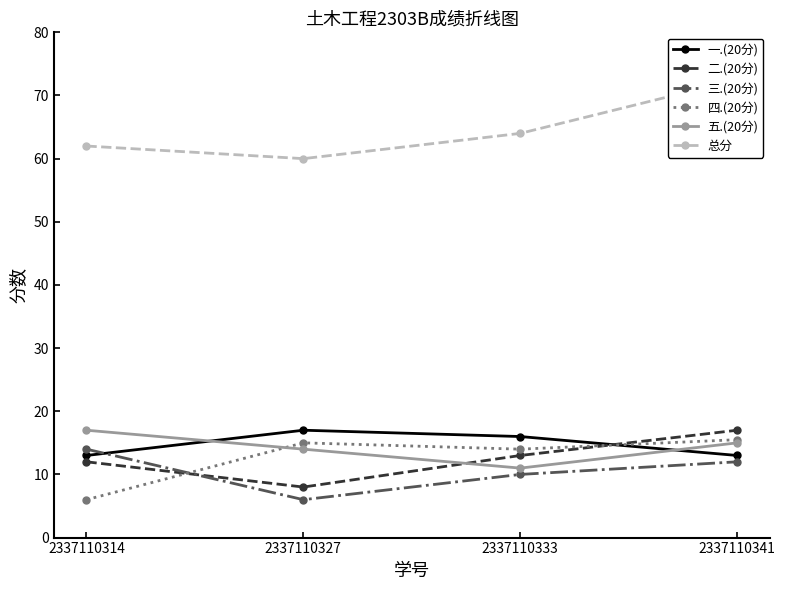

What is the difference between the maximum and minimum values in the 一.(20分) series?

4.0